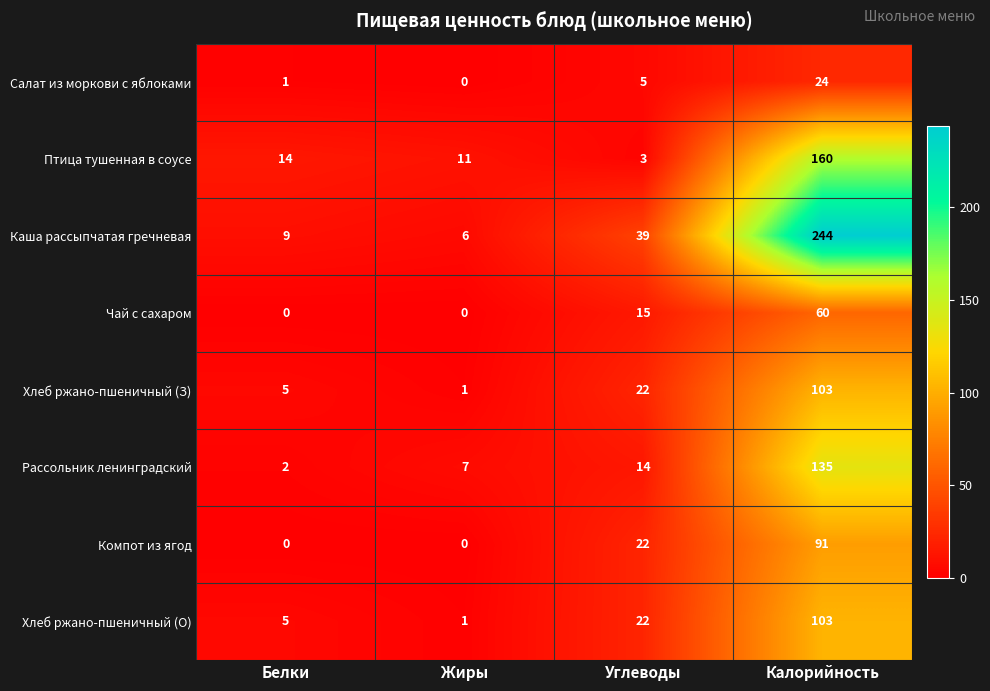

What is the sum of all Хлеб ржано-пшеничный (З) values?

131